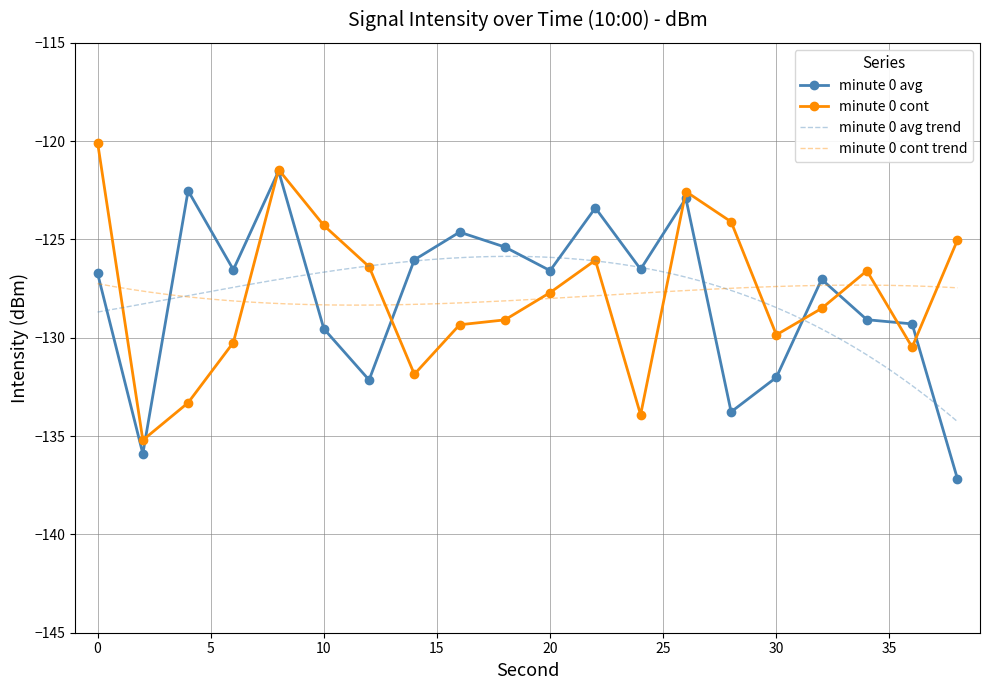

Between 2 and 38, which series saw the biggest shift?

minute 0 cont